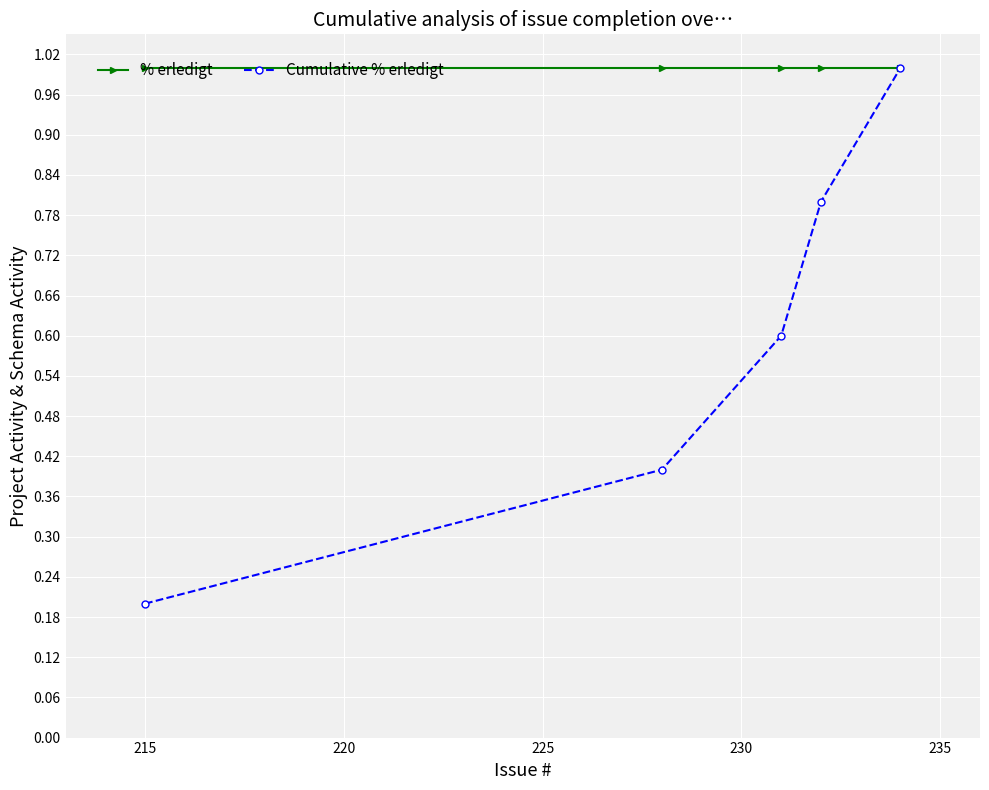

At how many categories does at least one series exceed 0?

5